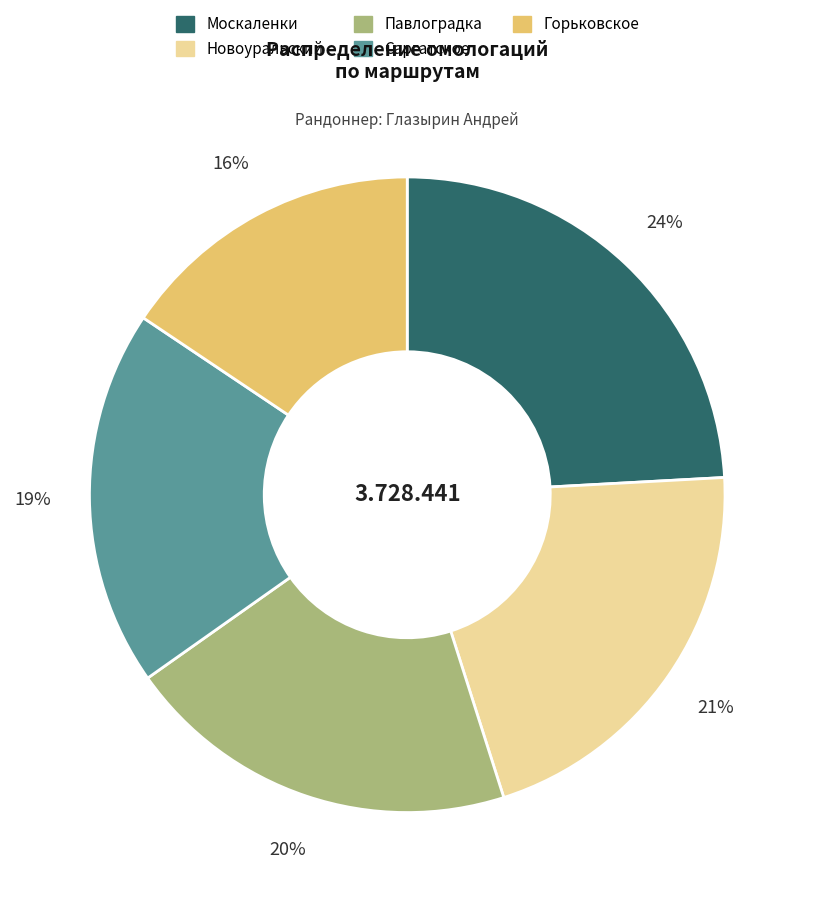

To the nearest percent, what is the average slice percentage?

20%